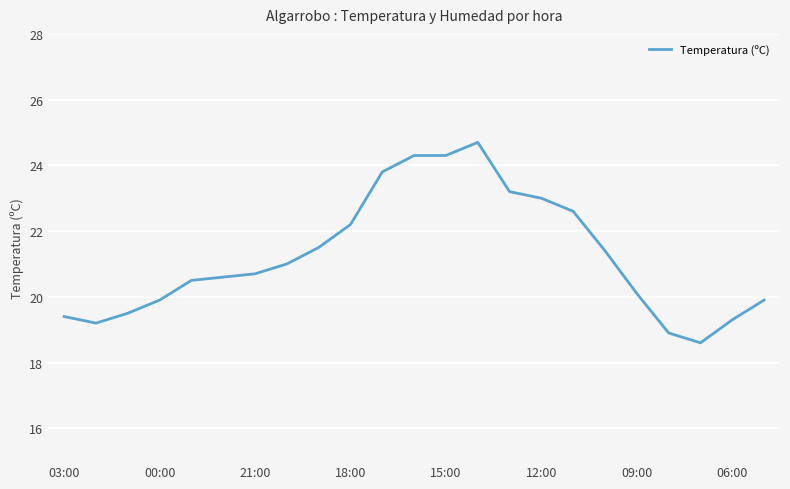

What is the greatest value displayed?

24.7